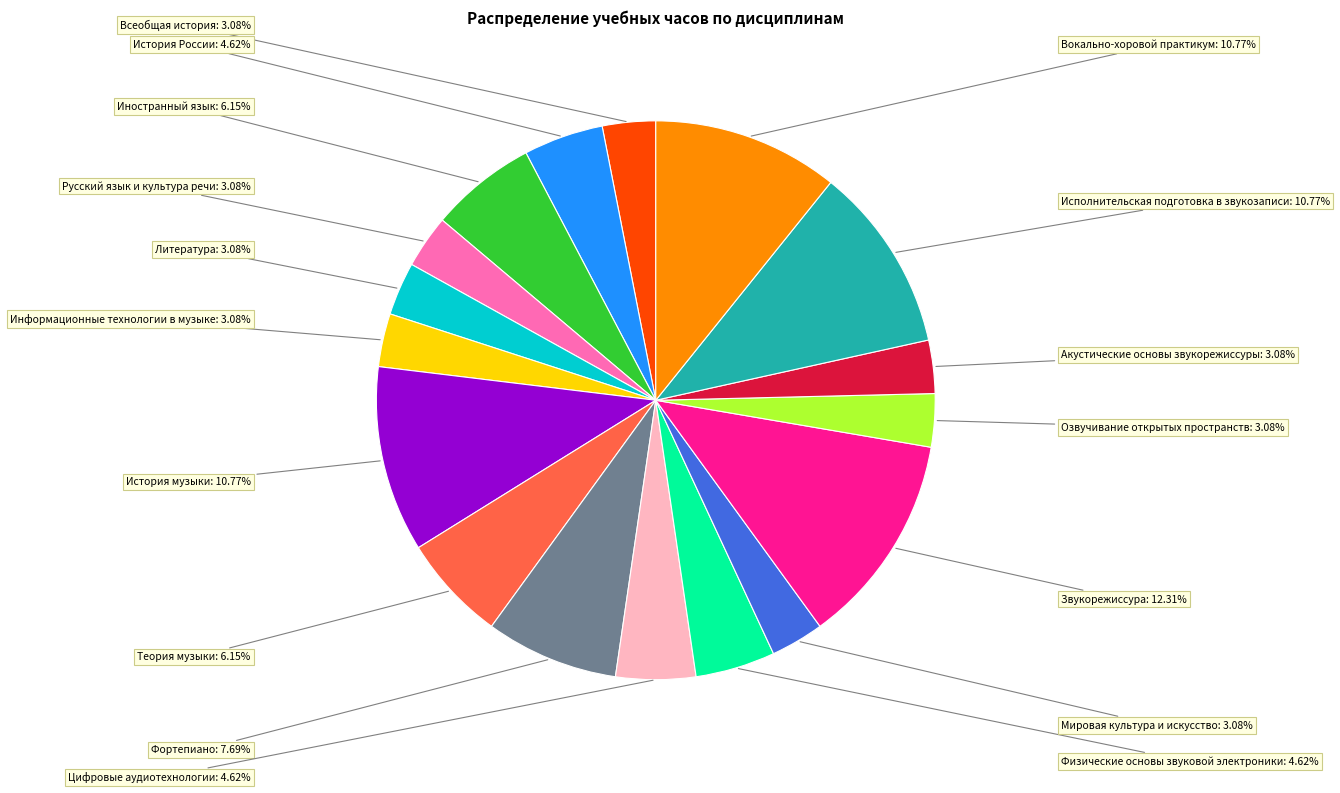

What percentage is the Информационные технологии в музыке slice, to the nearest percent?

3%